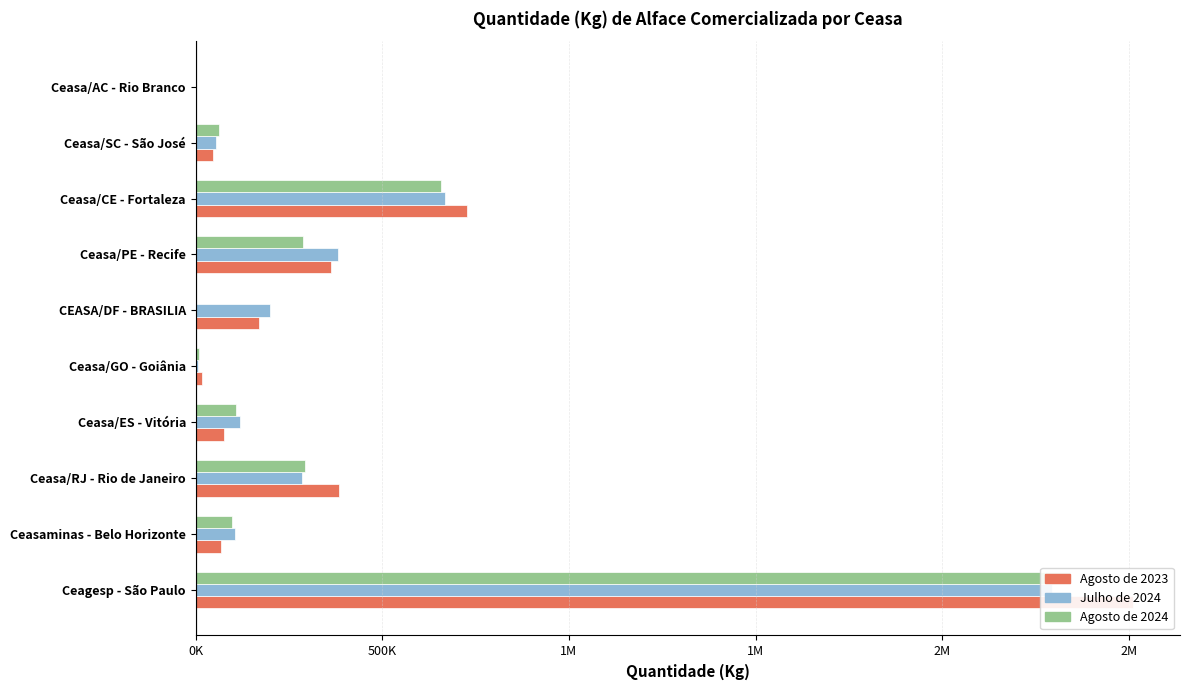

What is the average value of the Agosto de 2024 series?

385485